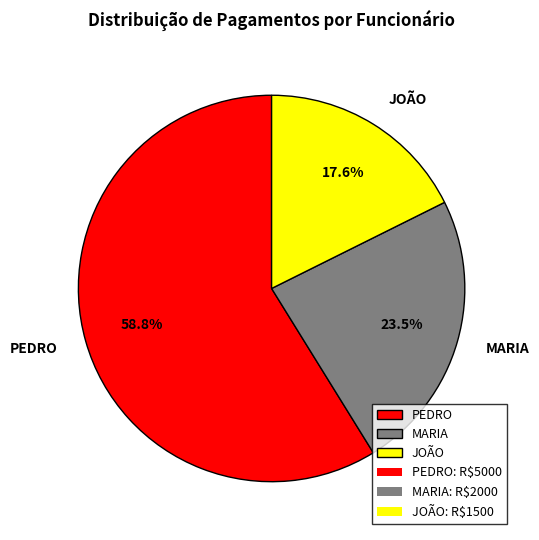

Is PEDRO the majority of the pie?

Yes